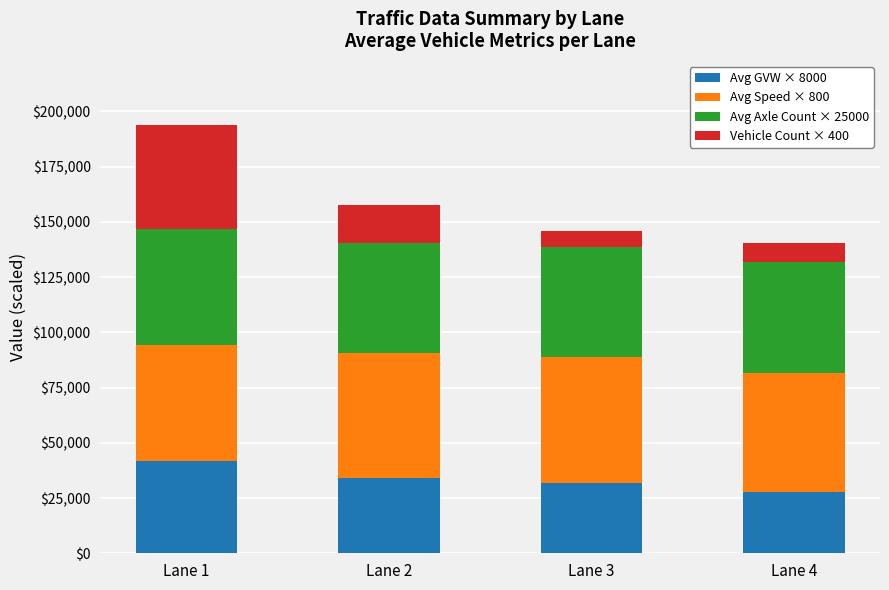

At which label does Avg GVW × 8000 reach its peak?

Lane 1